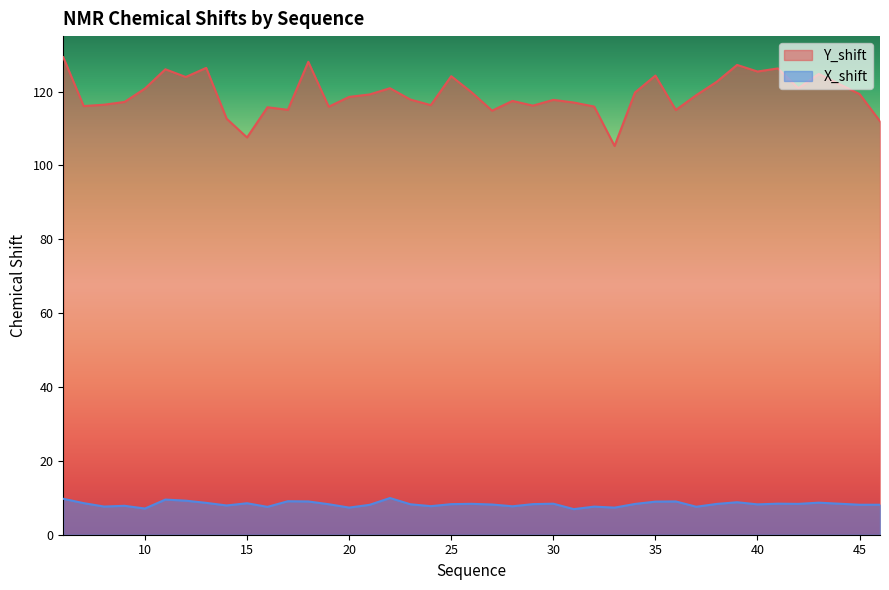

What is the difference between the maximum and minimum values in the Y_shift series?

24.0